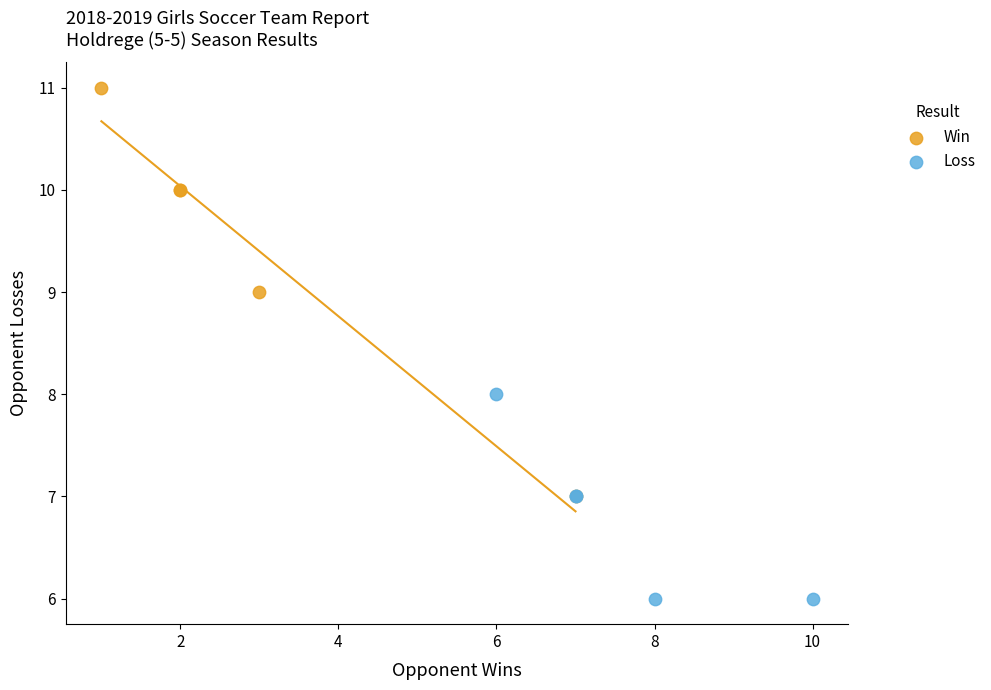

Which series has the widest spread of Y values?

Win